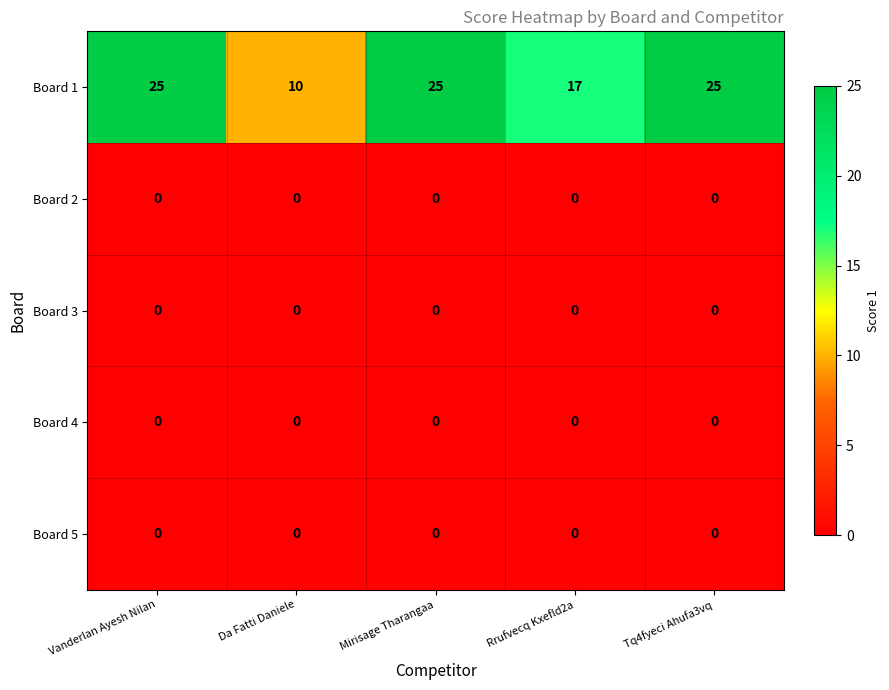

The value of Board 4 at Rrufvecq Kxefld2a is 0. True or false?

True